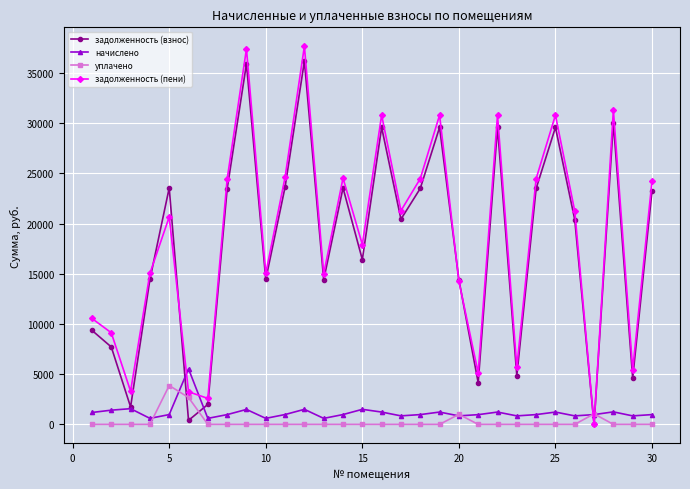

What is the value of the начислено point at the 21st from the left?

967.2